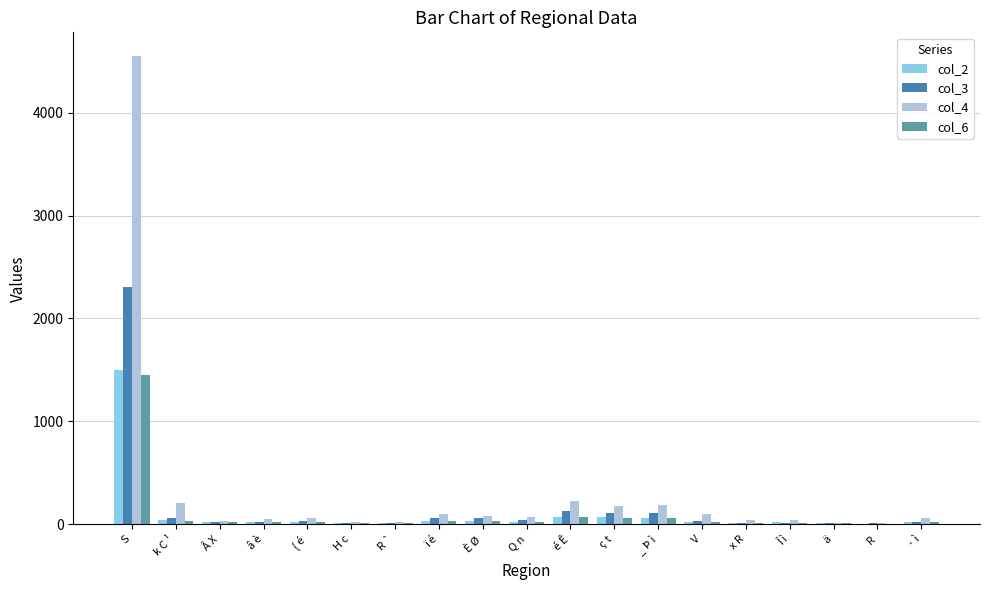

What is the highest value of the col_6 series?

1451.0